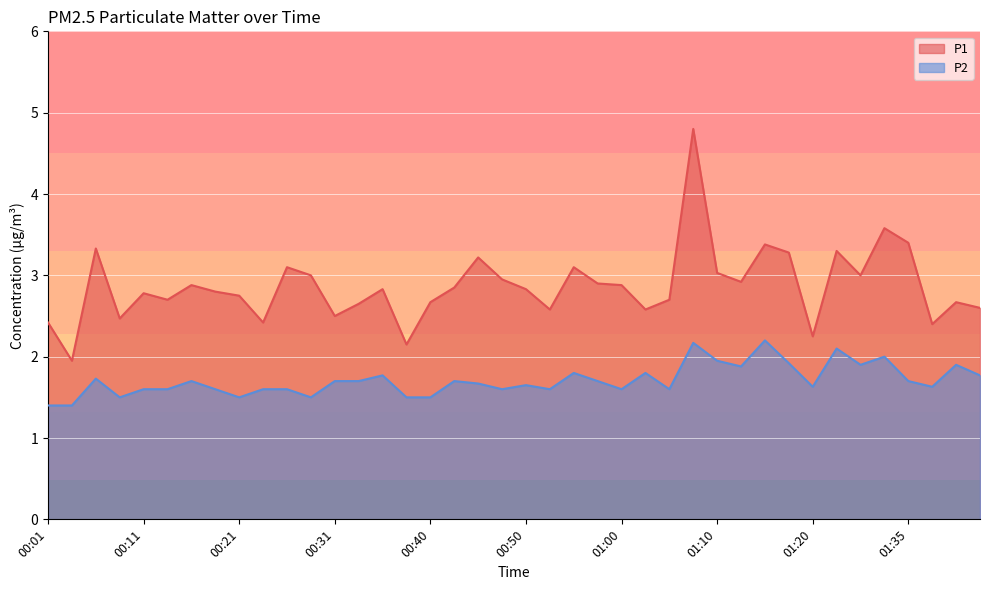

List the series in order of their peak value, highest first.

P1, P2